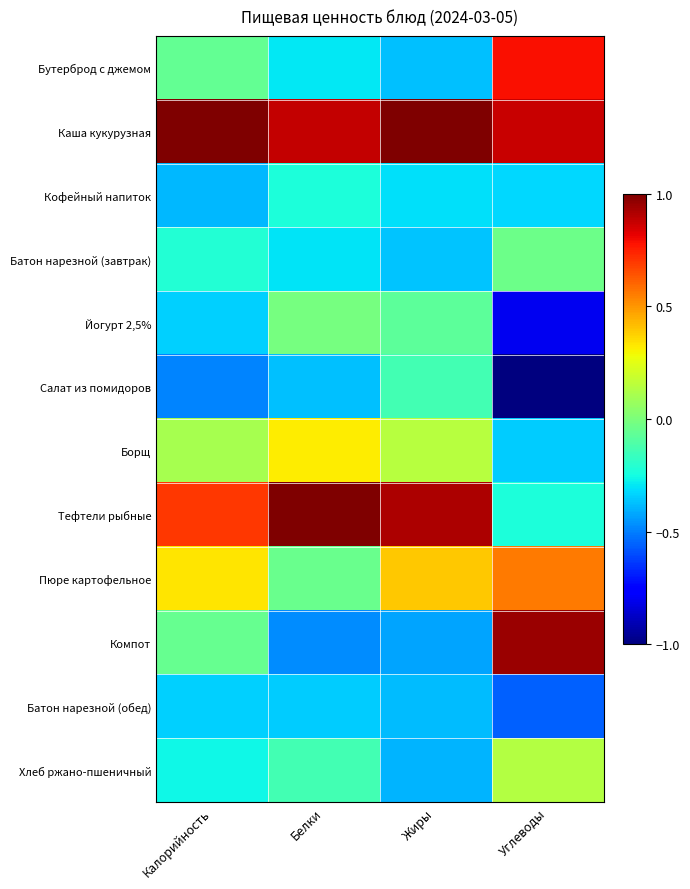

Which label corresponds to the largest value in the chart?

Калорийность